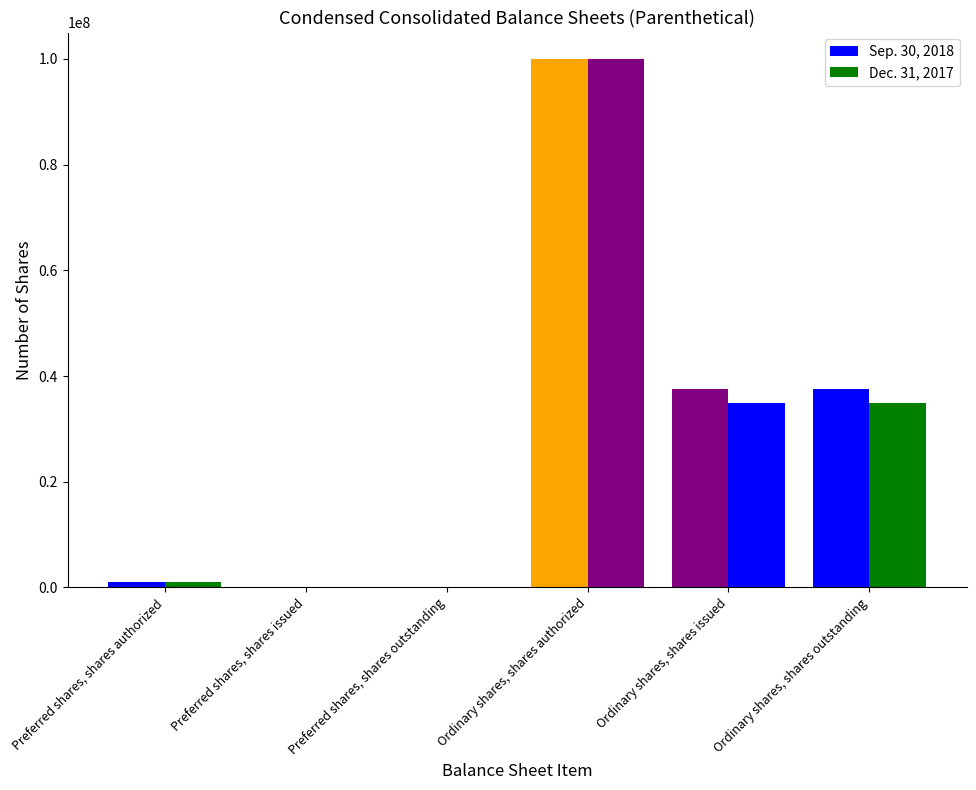

Is it true that Sep. 30, 2018 equals 52217219 at Ordinary shares, shares outstanding?

False